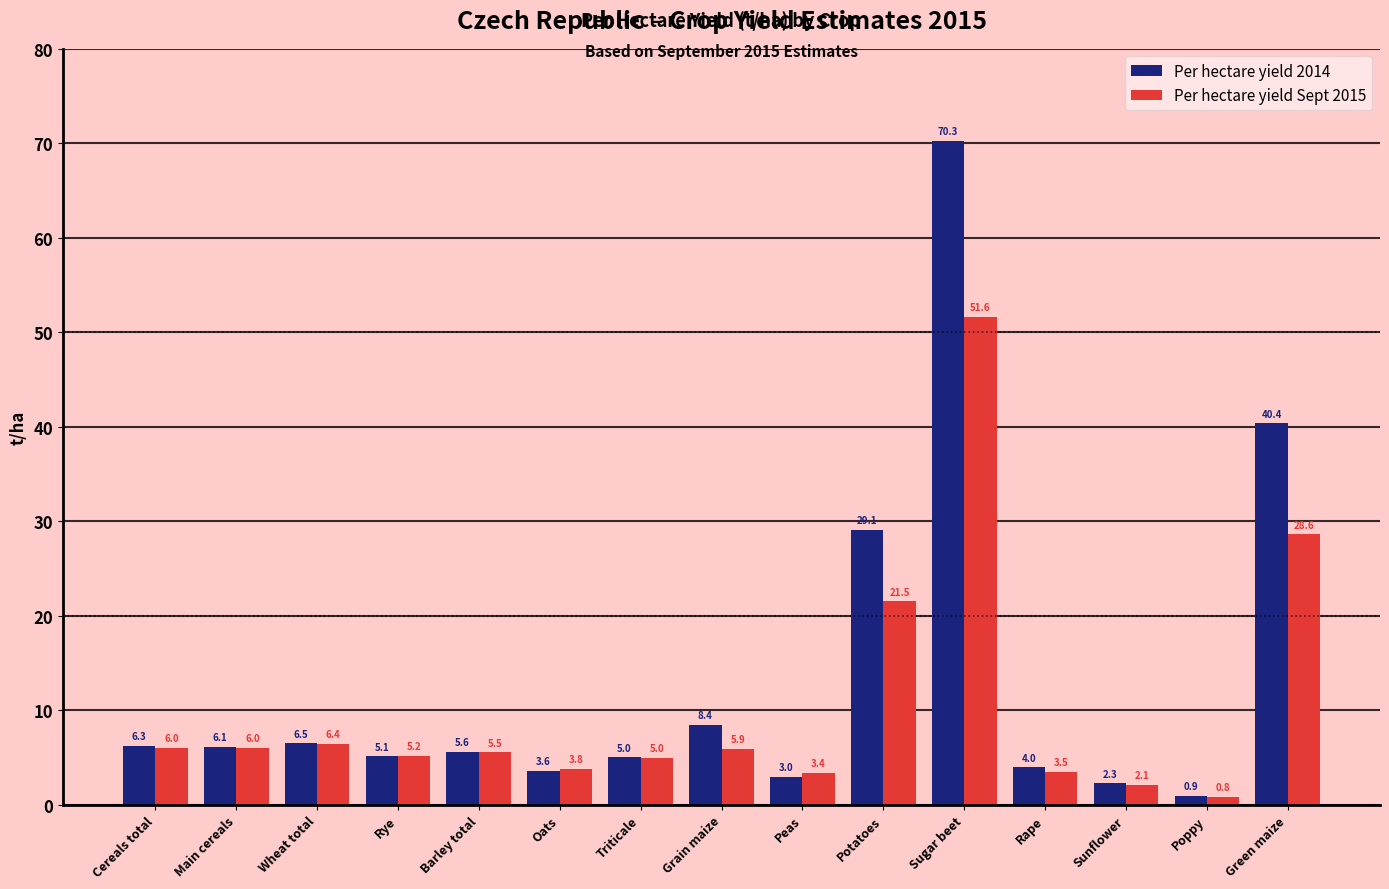

Which series changed the most between Main cereals and Rape?

Per hectare yield Sept 2015